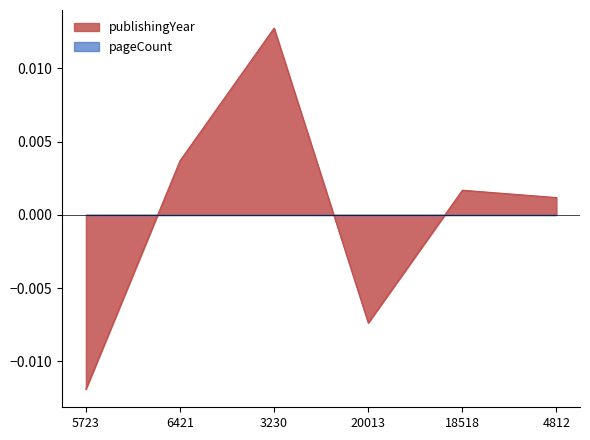

What is the label of the 3rd point from the left?

3230